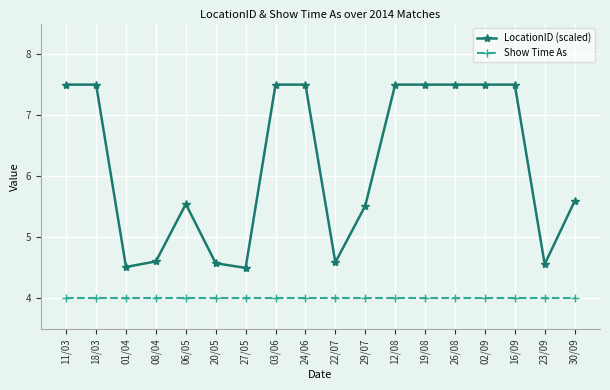

Count the LocationID (scaled) values in the range 4 to 7.

9